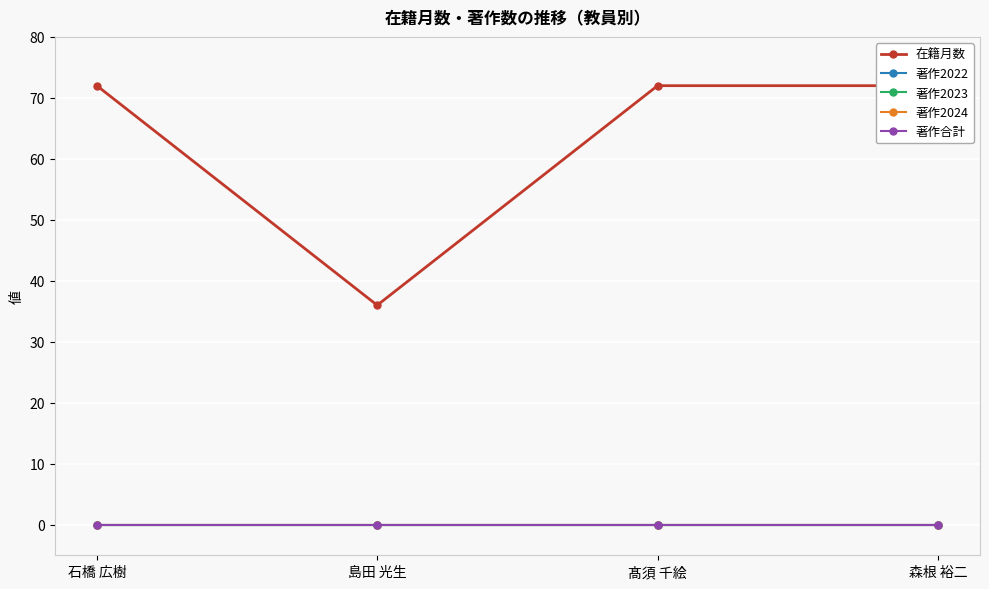

What is the label of the 1st point from the left?

石橋 広樹